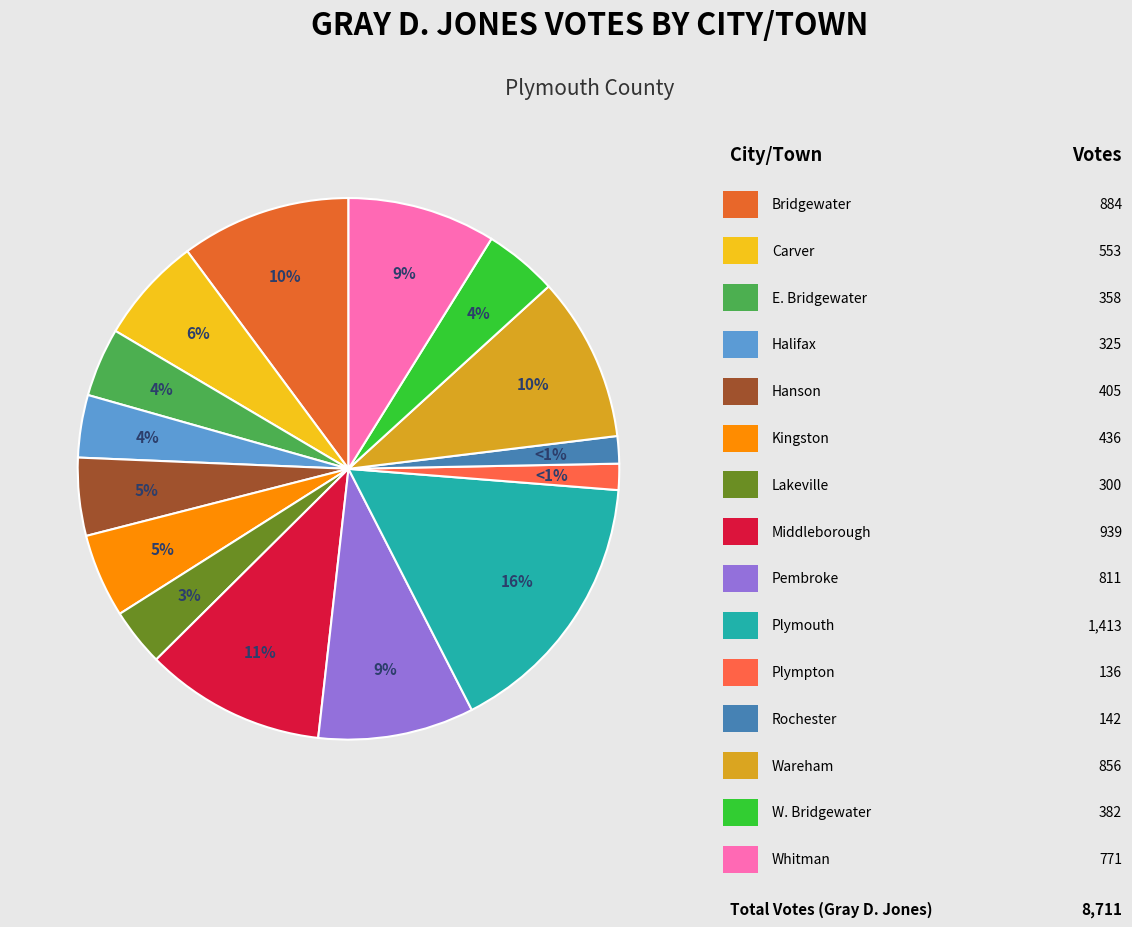

What percentage do Plympton and Wareham together represent?

11.4%